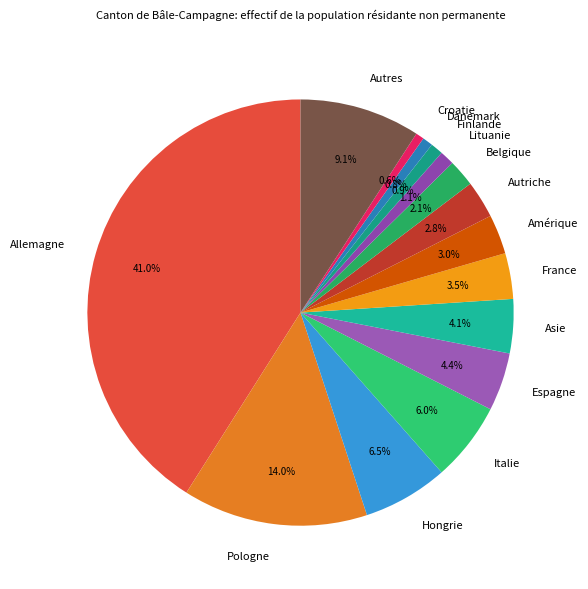

Which slice is the largest?

Allemagne